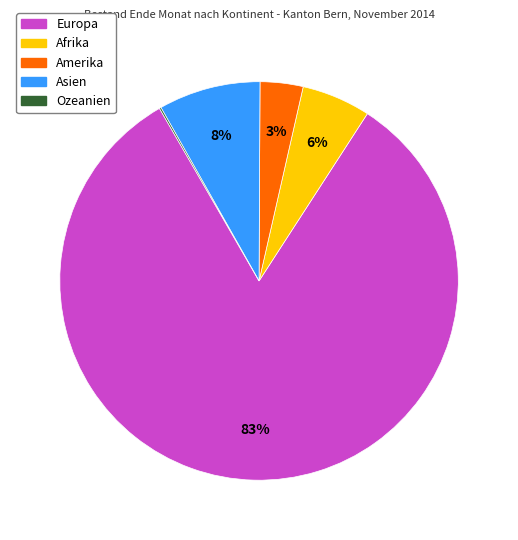

To the nearest percent, what is the combined percentage of Asien and Afrika?

14%